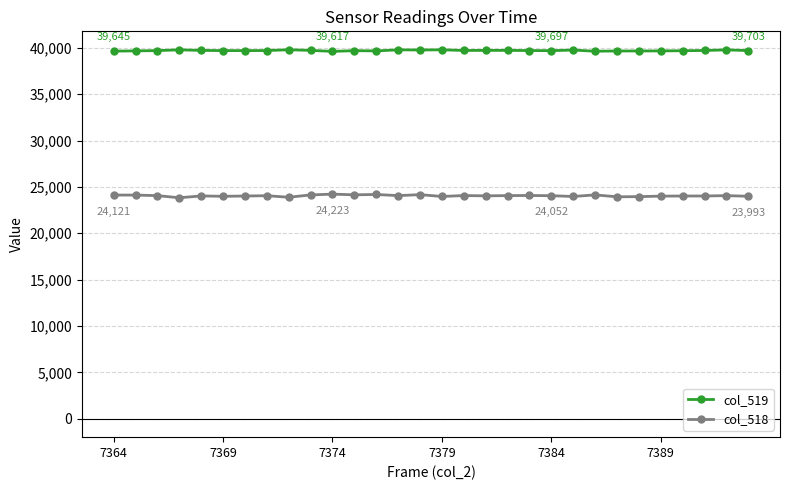

What is the value of the col_518 point at the 11th from the left?

24223